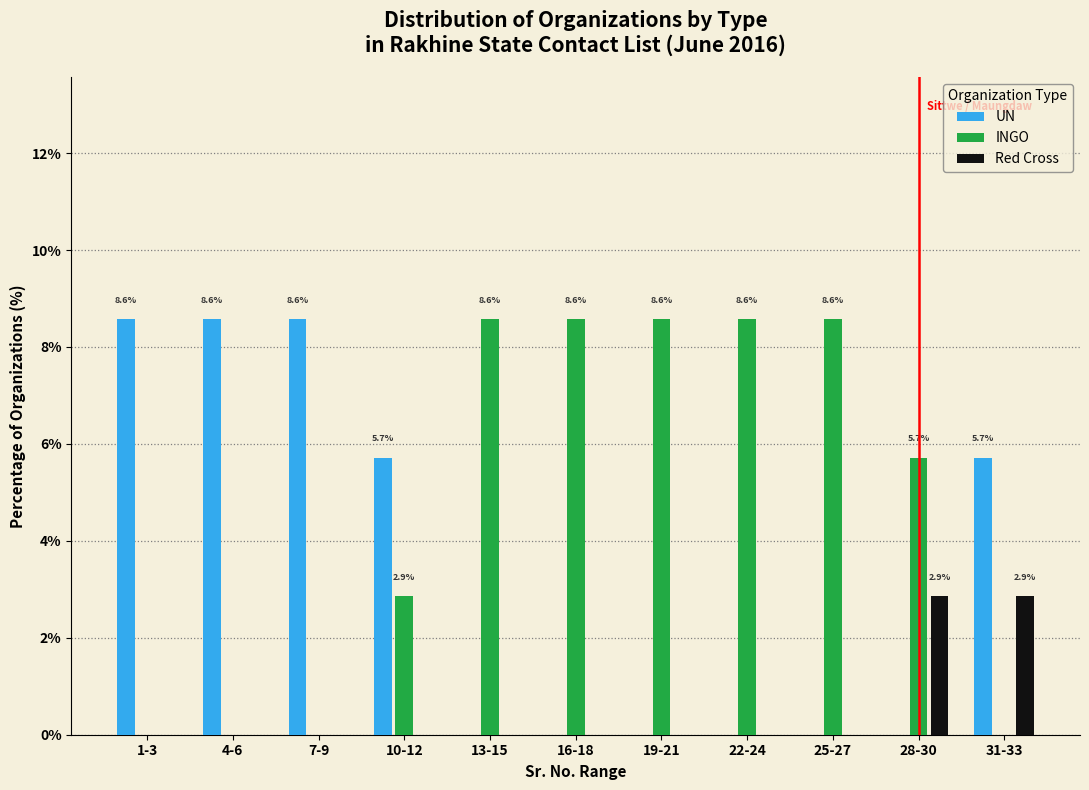

What is the total value across all series at 1-3?

8.6